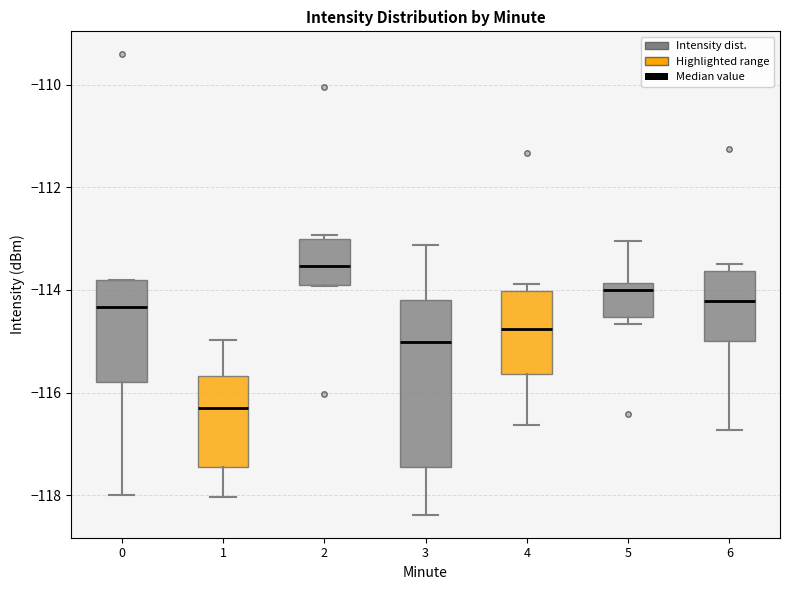

Reading left to right, read every box against the y-axis: the position of its median line, the range the box covers, and the ends of its whiskers. The values are not printed on the chart, so give them approximately, as read against the axis.

0: median -114.4, box -115.8 to -113.8, whiskers -118.0 to -113.8
1: median -116.2, box -117.4 to -115.6, whiskers -118.0 to -115.0
2: median -113.6, box -113.8 to -113.0, whiskers -114.0 to -113.0 (just above the box's upper edge)
3: median -115.0, box -117.4 to -114.2, whiskers -118.4 to -113.2
4: median -114.8, box -115.6 to -114.0, whiskers -116.6 to -113.8
5: median -114.0, box -114.6 to -113.8, whiskers -114.6 (just below the box's lower edge) to -113.0
6: median -114.2, box -115.0 to -113.6, whiskers -116.8 to -113.4